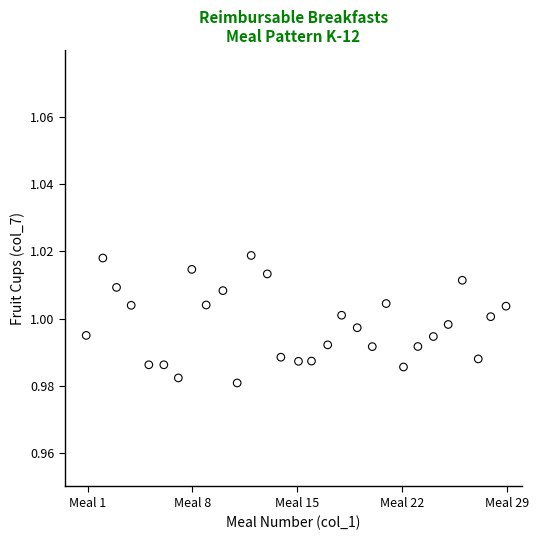

What is the range of X values (max minus min)?

28.0